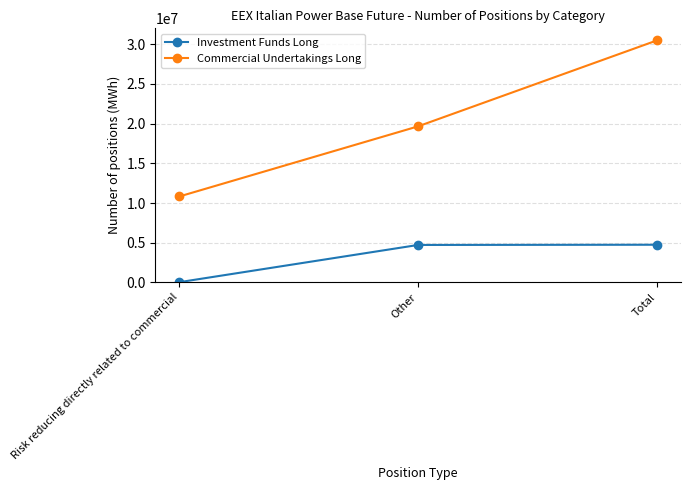

Where is Commercial Undertakings Long nearest to the value 20657469?

Other